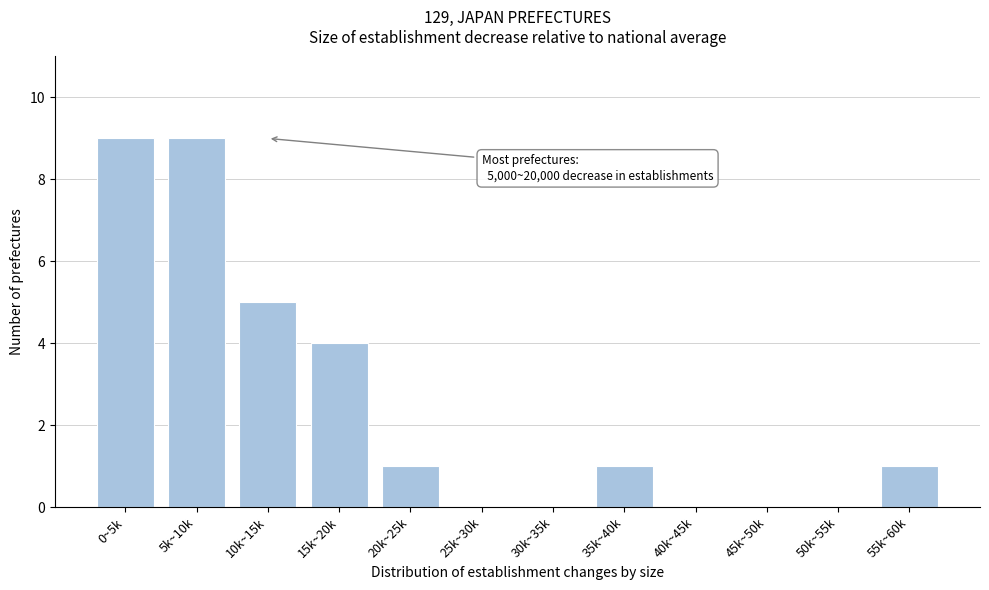

Reading left to right, what are all the values shown in this chart?

0~5k=9	5k~10k=9	10k~15k=5	15k~20k=4	20k~25k=1	25k~30k=0	30k~35k=0	35k~40k=1	40k~45k=0	45k~50k=0	50k~55k=0	55k~60k=1